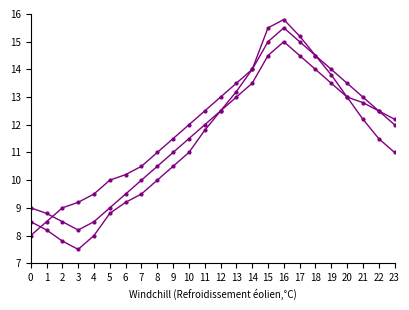

The Series K series shows 9.0 at 5. True or false?

True